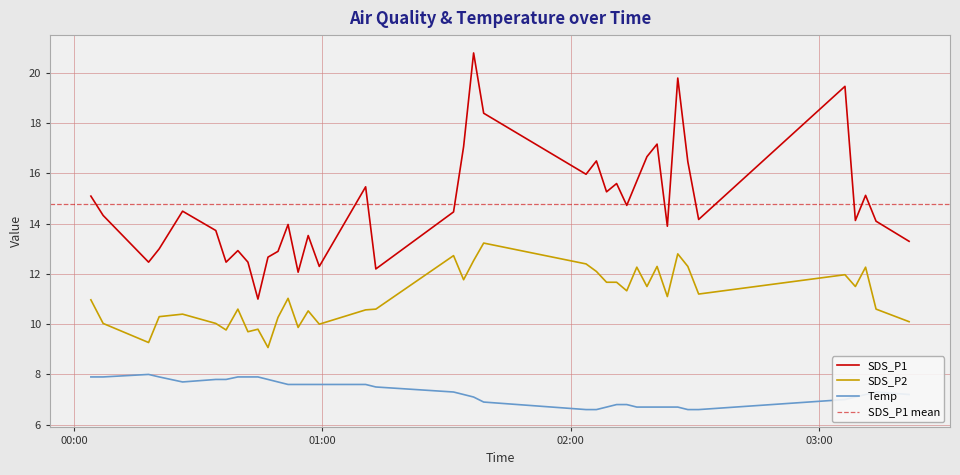

Does the chart have visible grid lines?

Yes